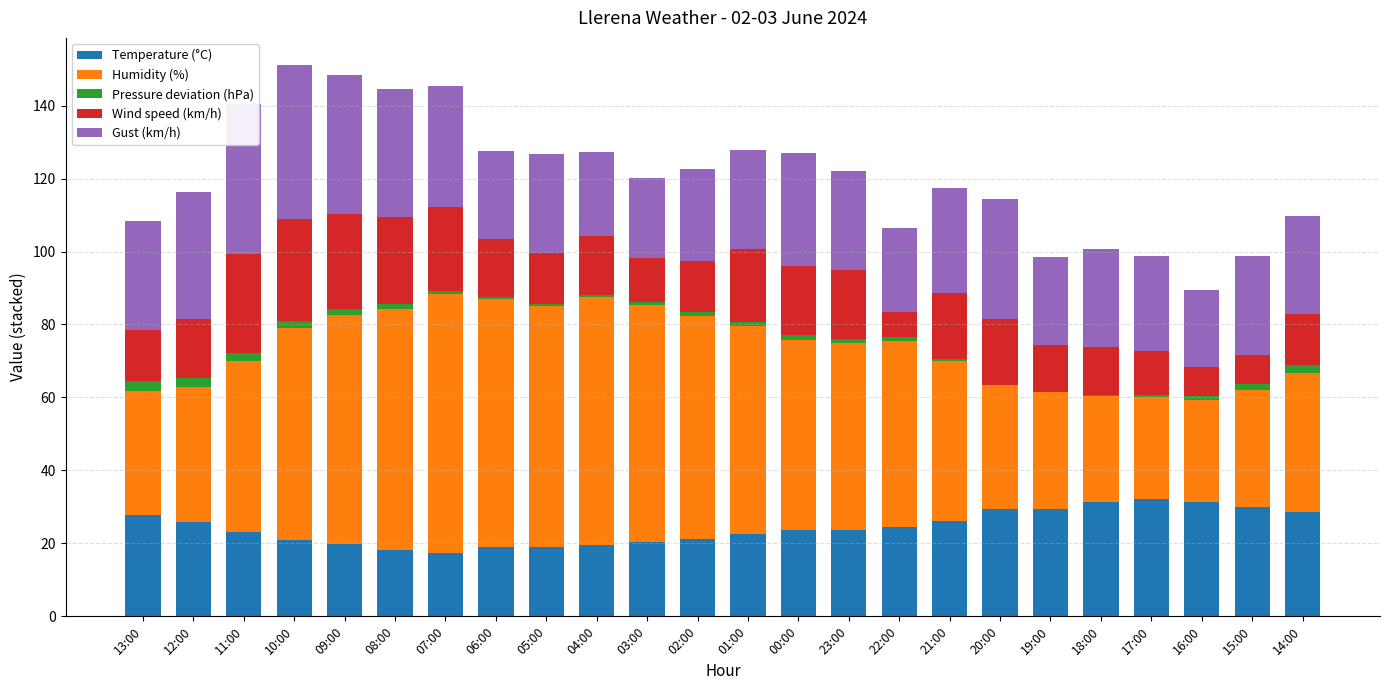

Are the bars horizontal?

No